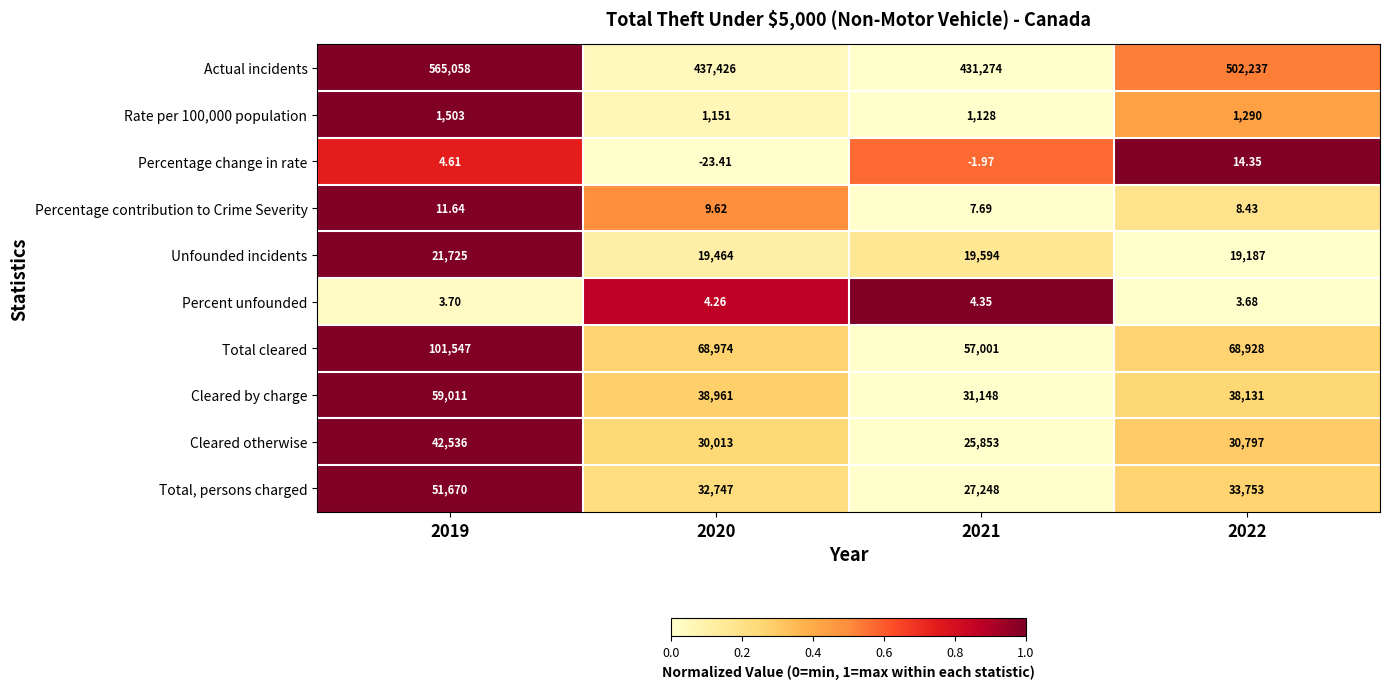

Is the value of Unfounded incidents at 2021 greater than the value of Total cleared at 2022?

No